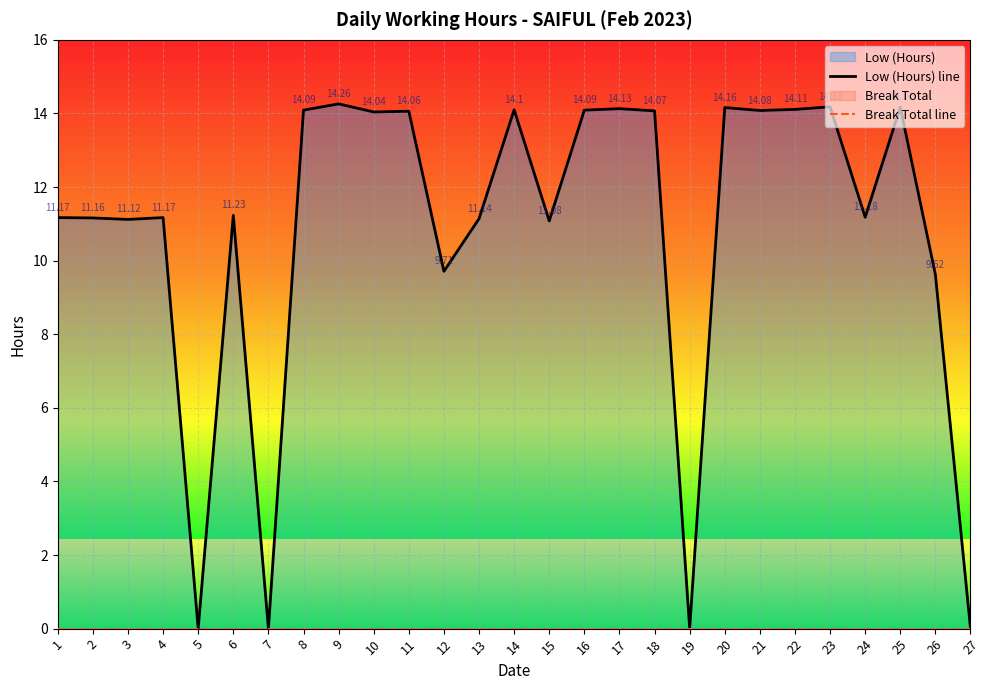

List the series in order of their peak value, lowest first.

Break Total line, Low (Hours) line